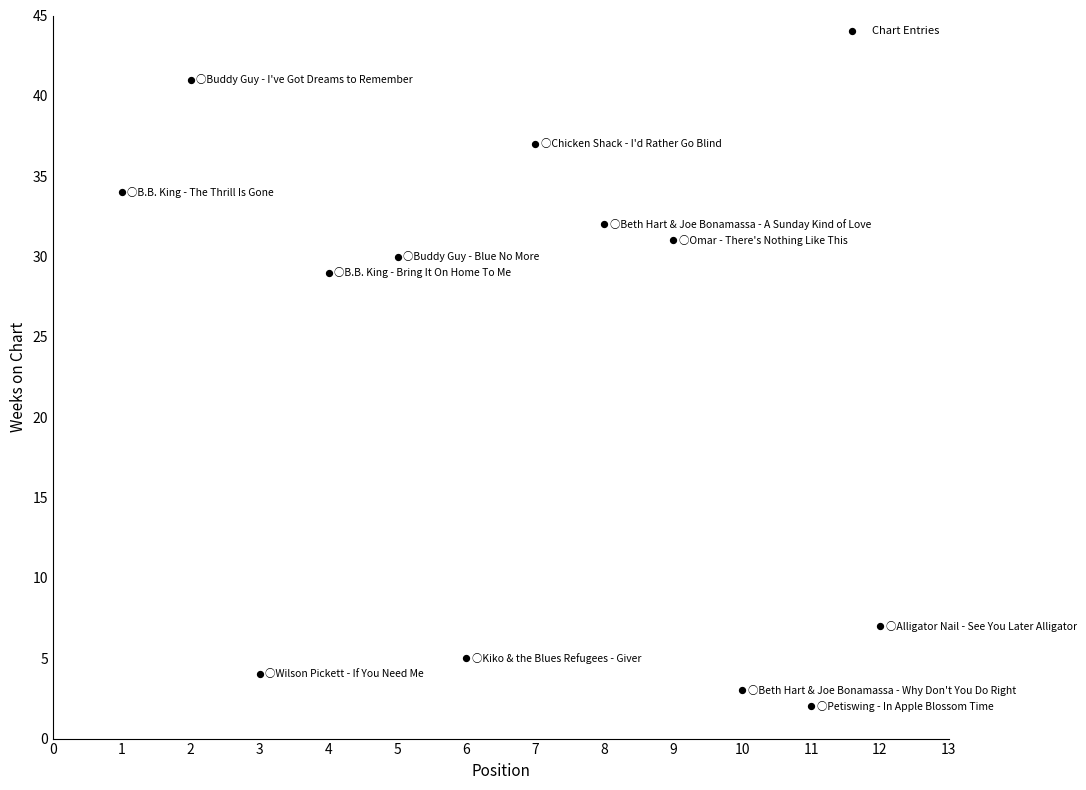

What is the range of X values (max minus min)?

11